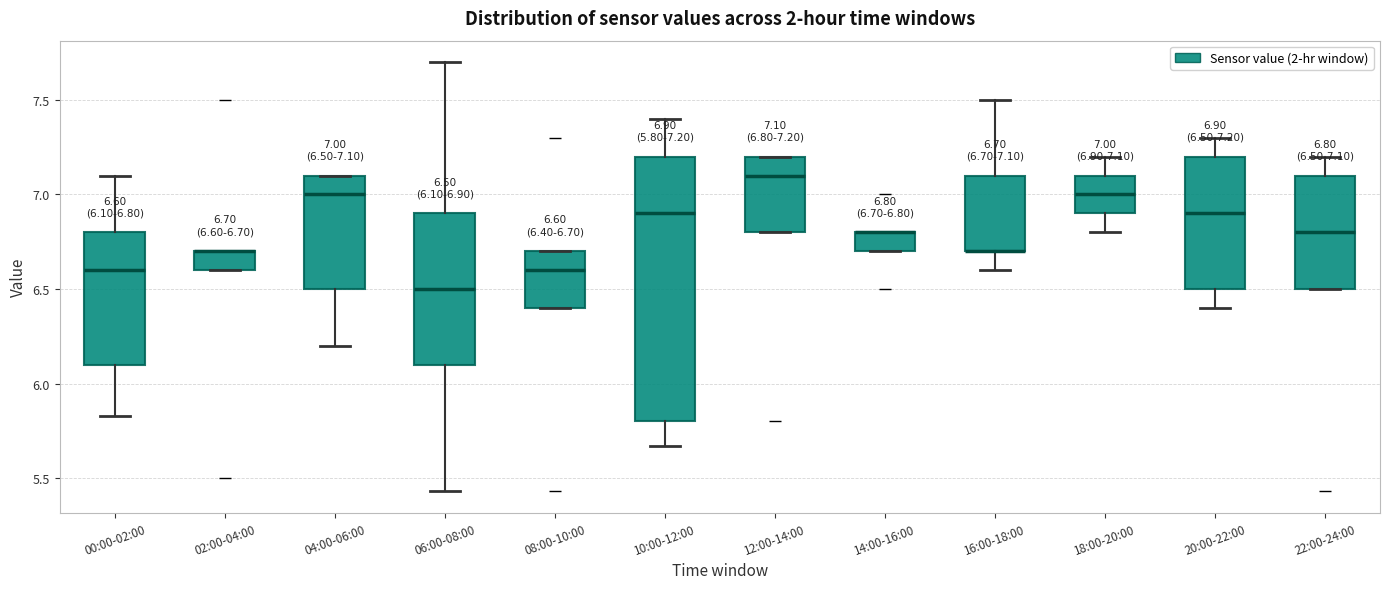

Comparing the boxes themselves (not the whiskers), which one is the tallest?

10:00-12:00